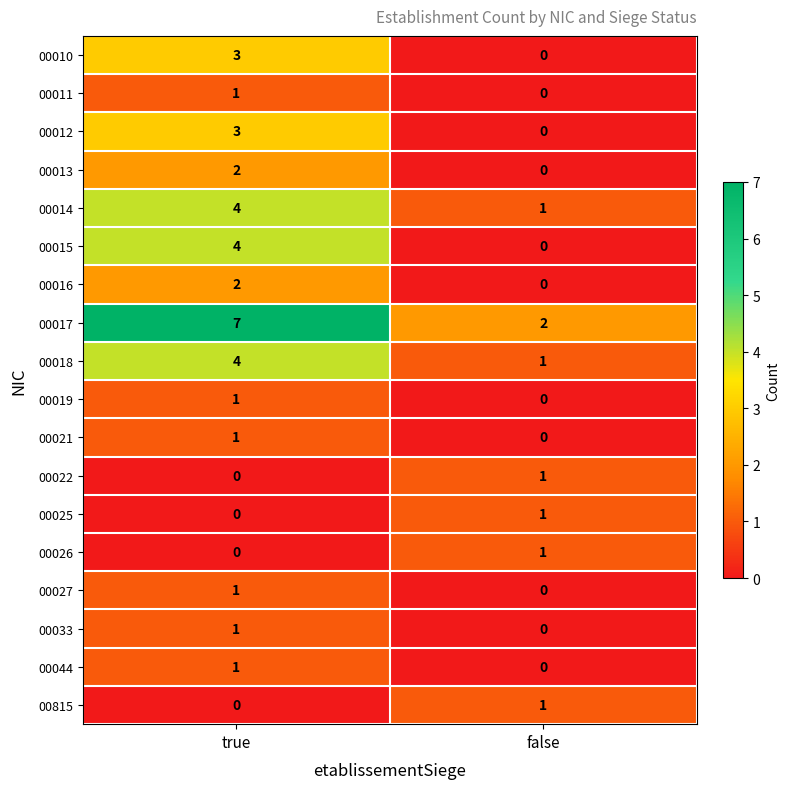

Where is 00044 nearest to the value 0?

false